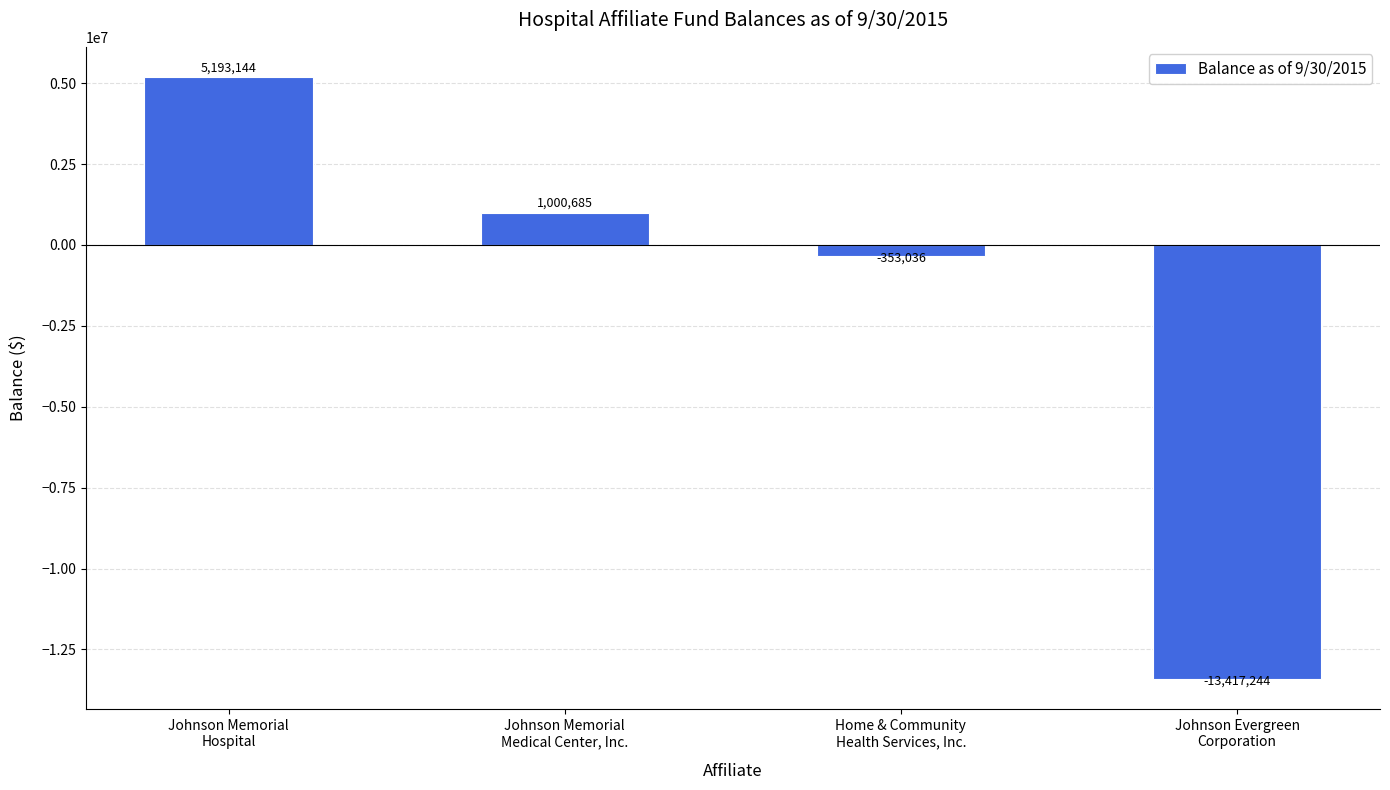

Is it true that the value at Johnson Memorial
Hospital is 2406329?

False